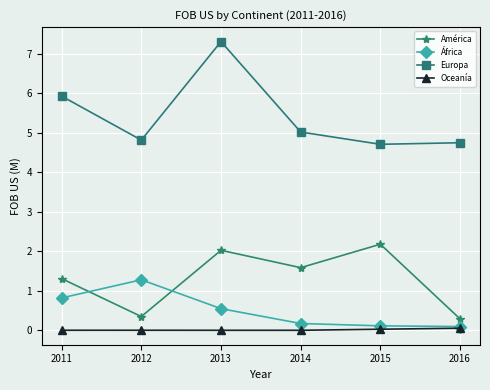

What is the spread (max minus min) of values at 2011?

5.9